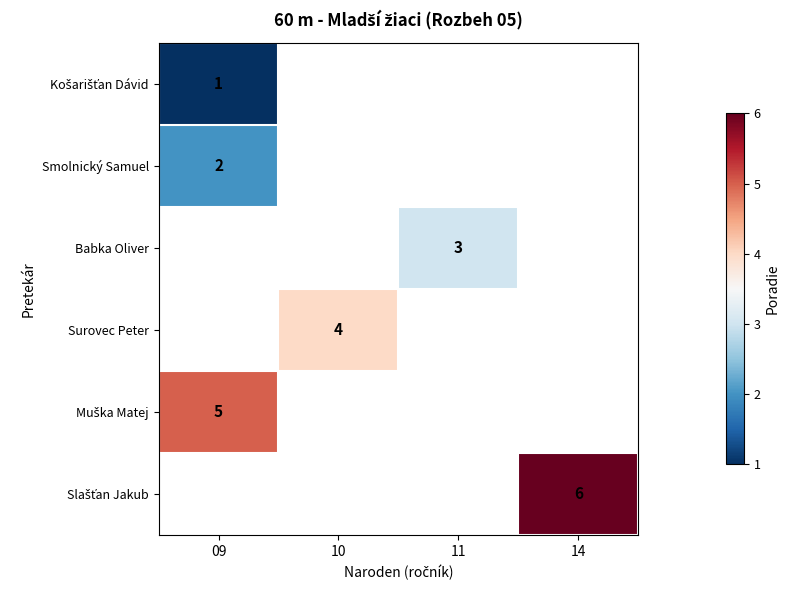

The Smolnický Samuel series shows 3 at 09. True or false?

False